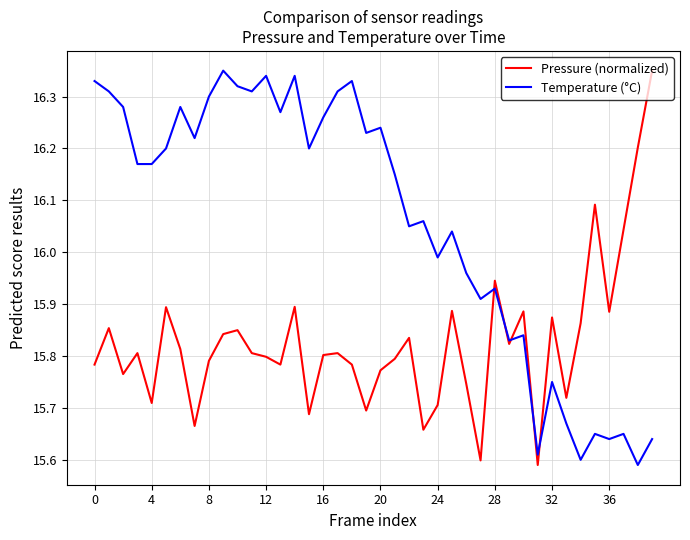

What is the difference between the maximum and minimum values in the Pressure (normalized) series?

0.8